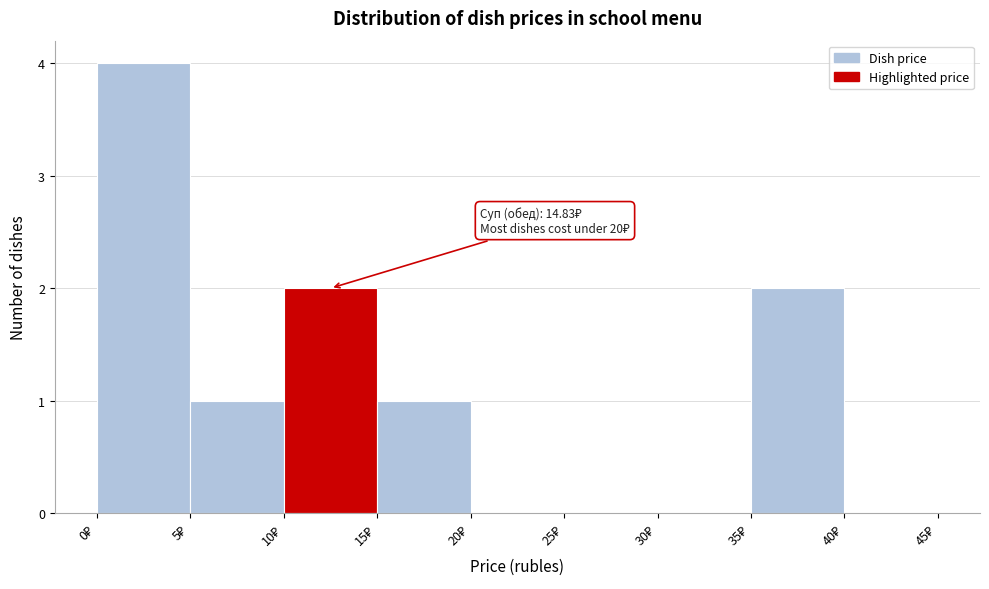

Over which range of the x-axis is the bar tallest?

0 to 5